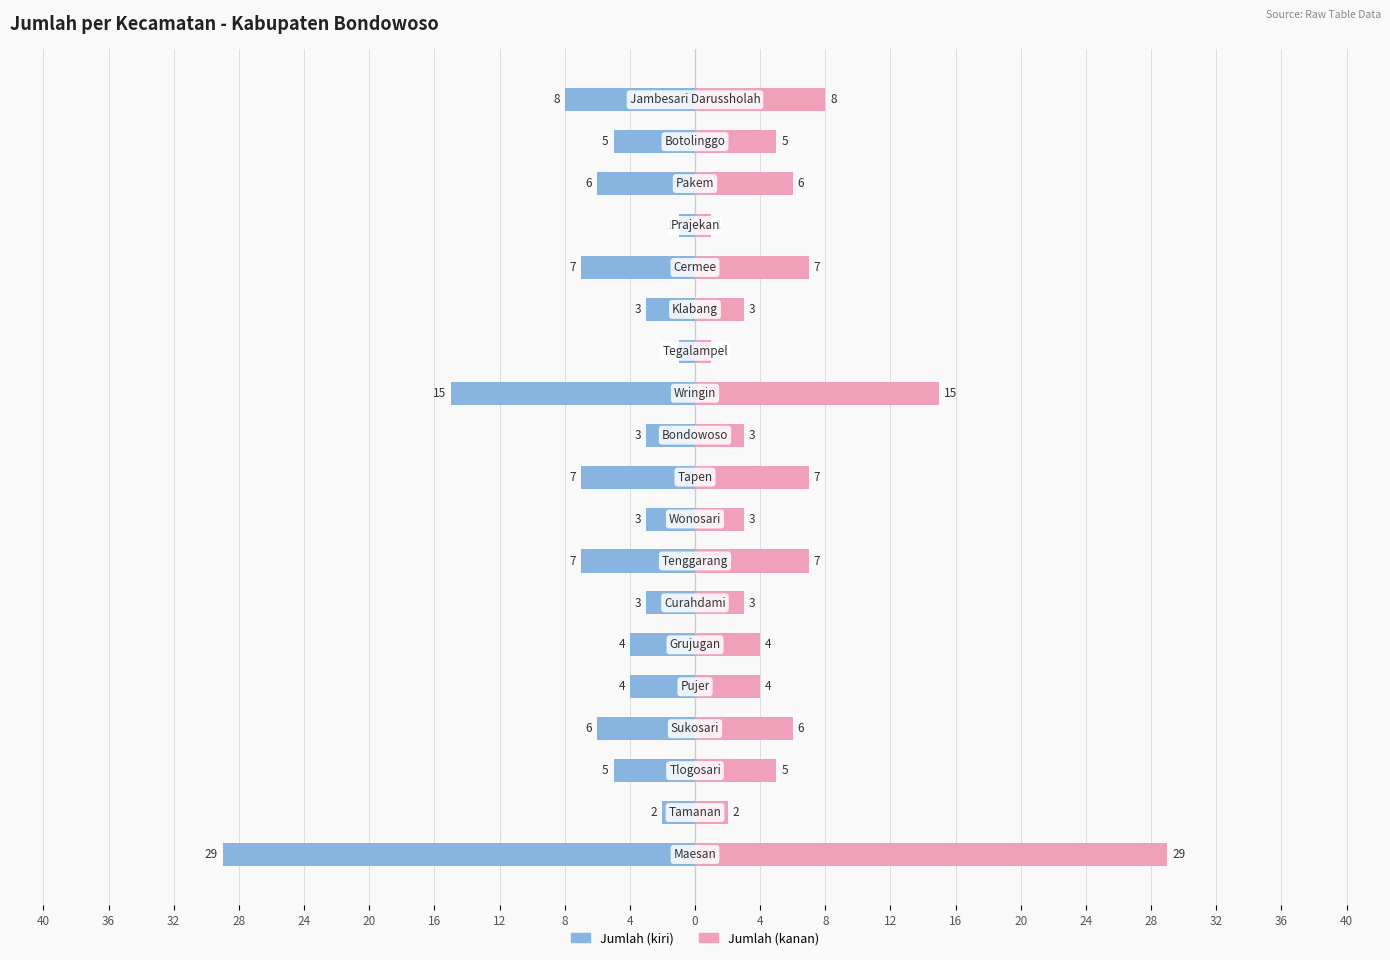

What is the greatest value displayed?

29